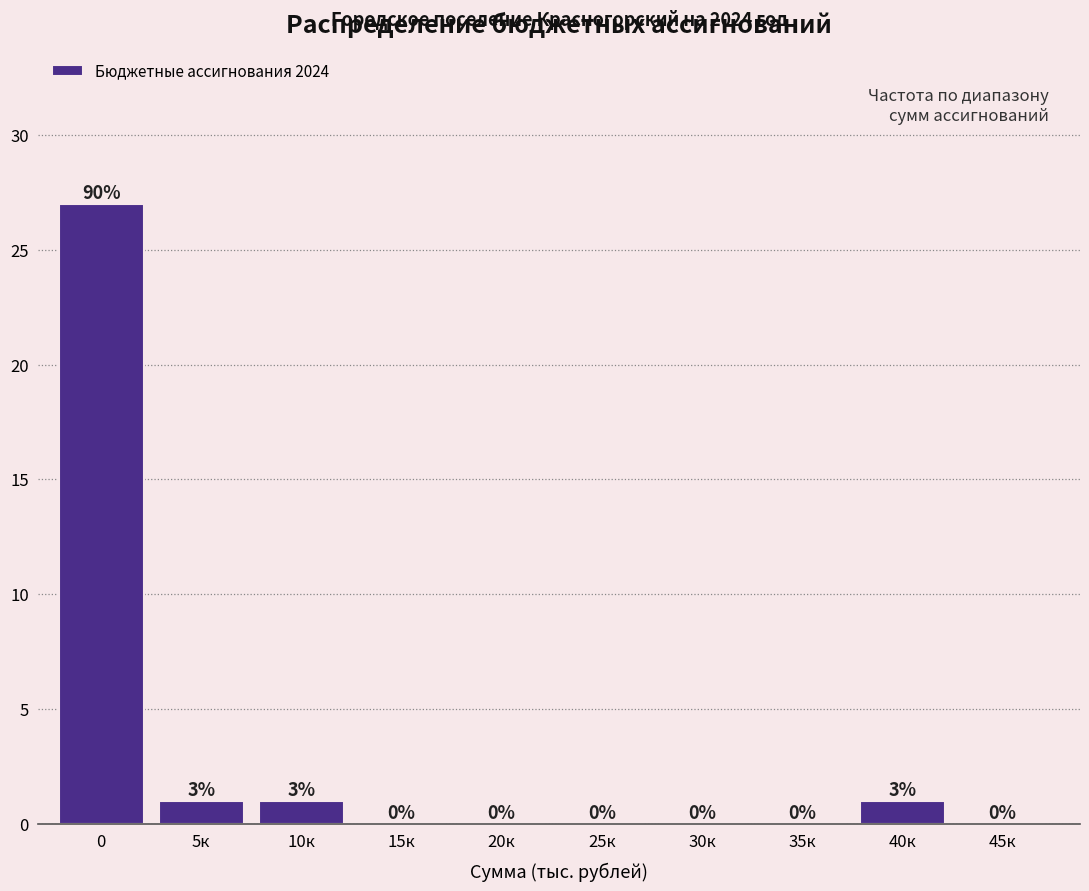

Reading left to right, list all the values displayed in this chart.

0=27	5к=1	10к=1	15к=0	20к=0	25к=0	30к=0	35к=0	40к=1	45к=0